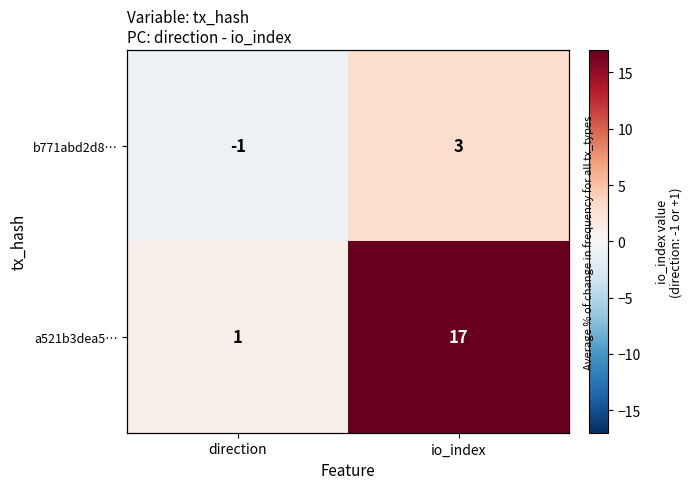

Count the b771abd2d8… values in the range -1 to 3.

2